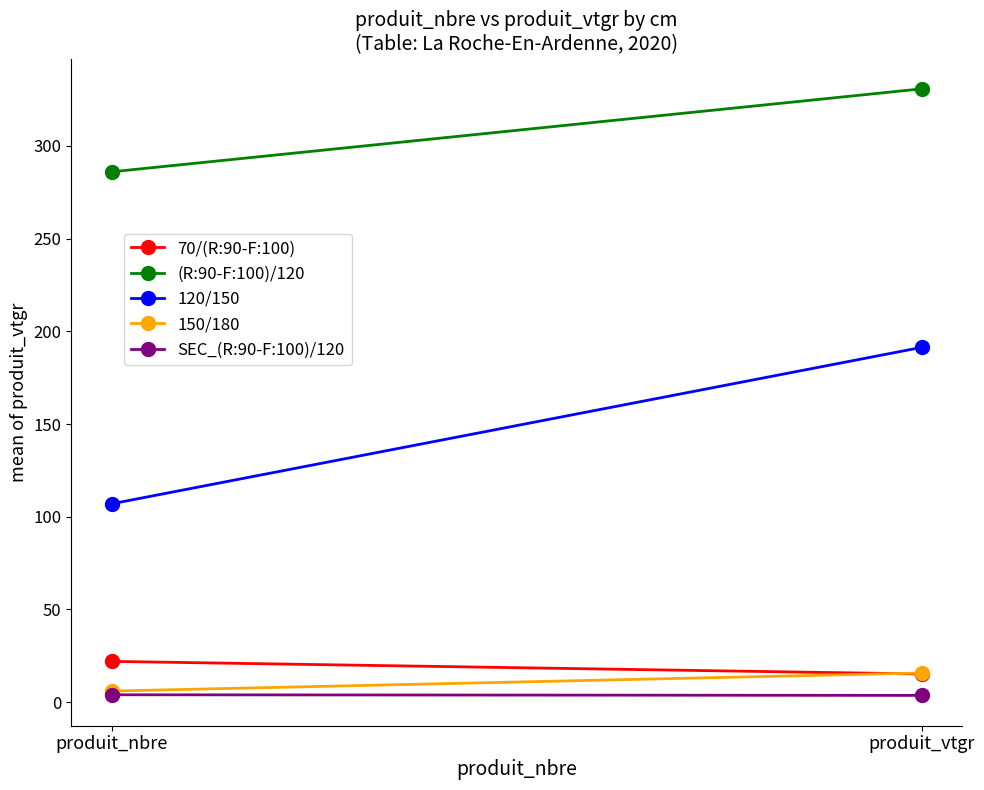

What is the difference between the 70/(R:90-F:100) values at produit_nbre and produit_vtgr?

6.8